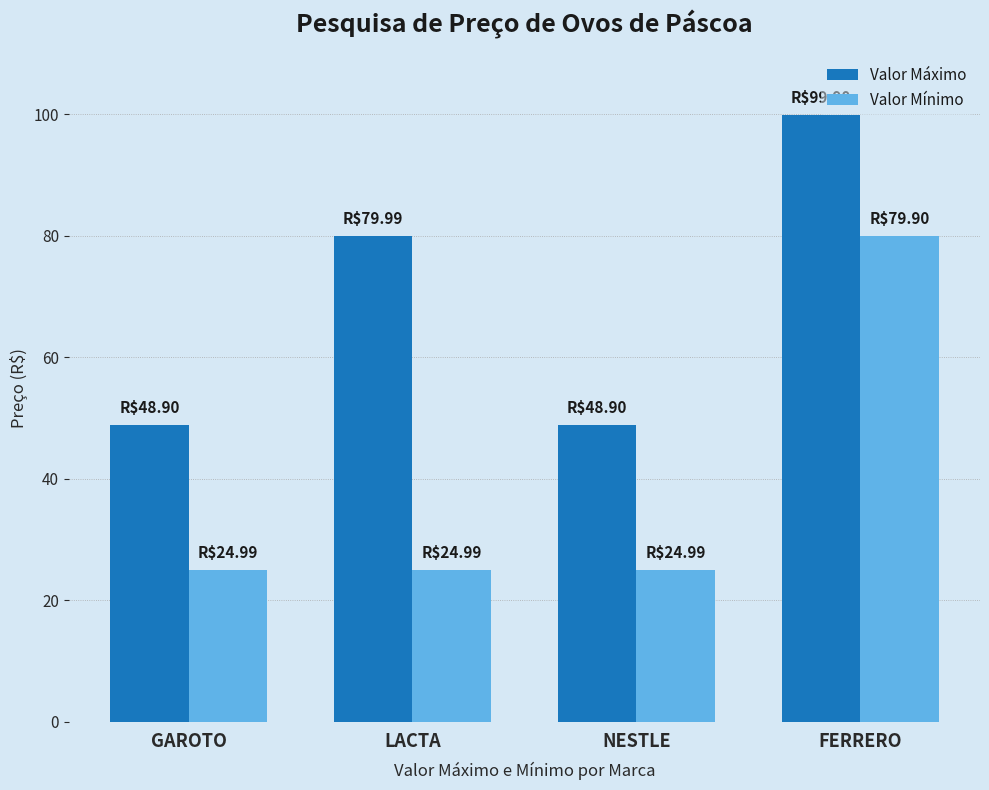

What is the difference between the maximum and minimum values in the Valor Mínimo series?

54.9